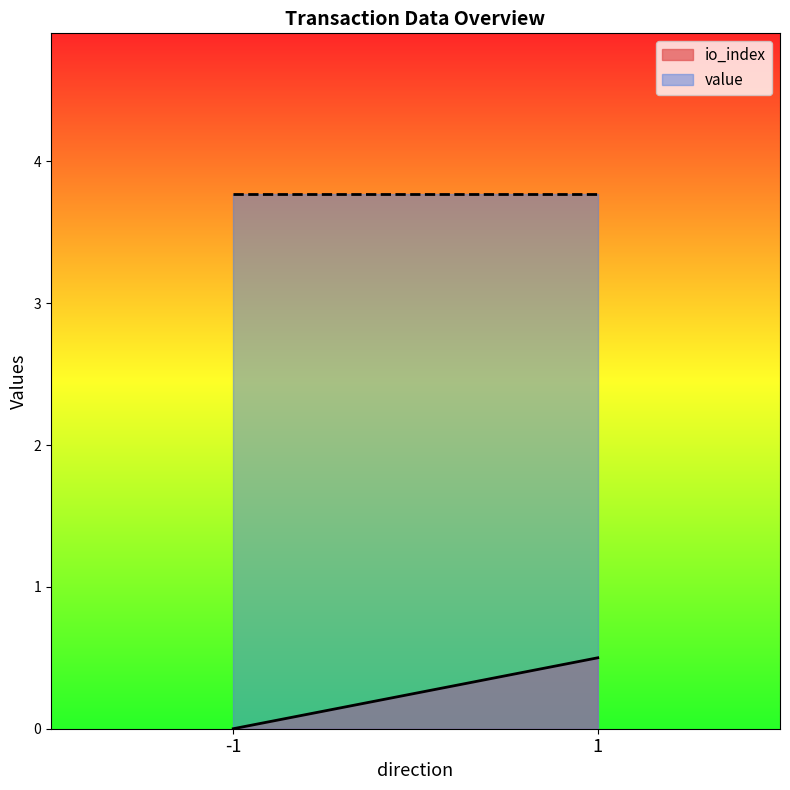

Between -1 and 1, which series saw the biggest shift?

io_index